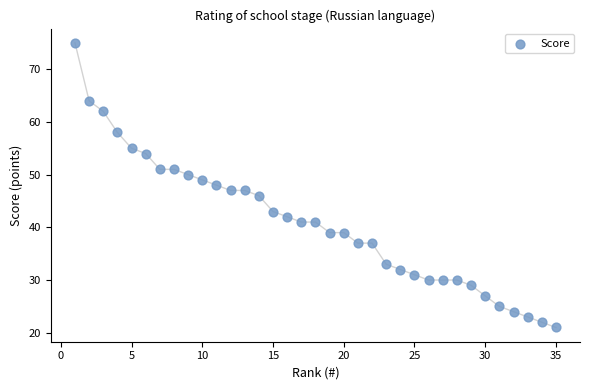

What is the range of Y values (max minus min)?

54